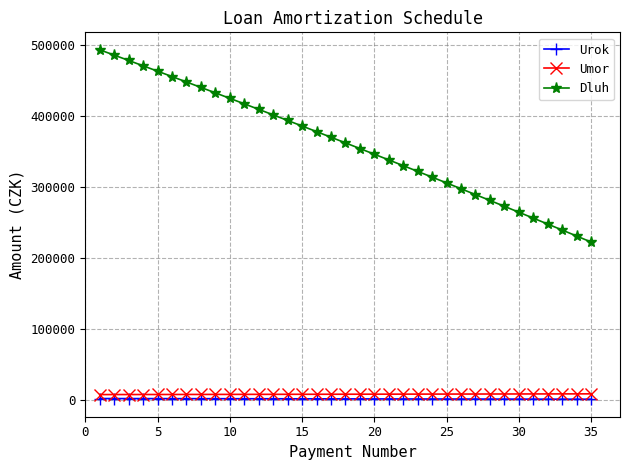

What is the value of the Dluh point at the 26th from the left?

297037.1